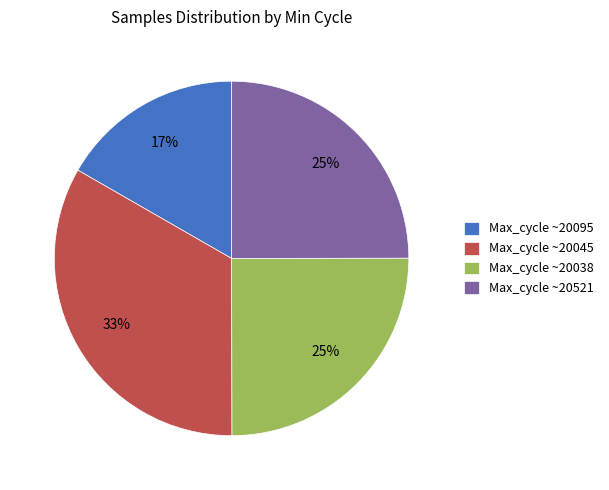

How many slices are in this pie chart?

4